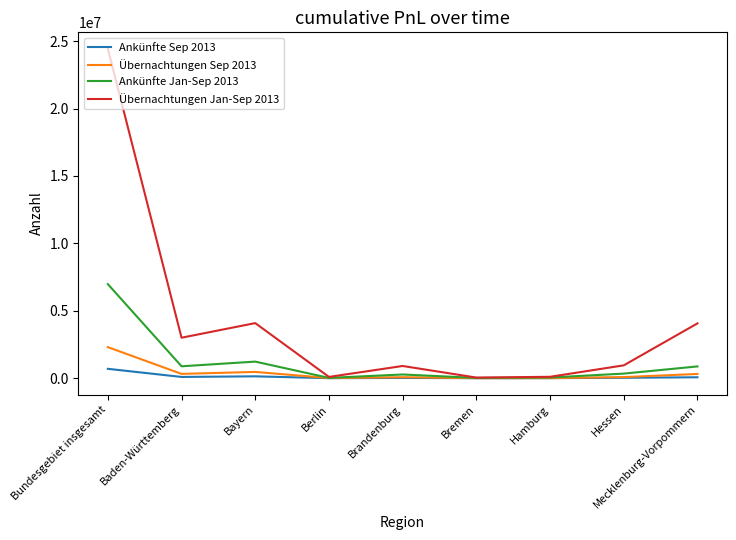

The value of Übernachtungen Jan-Sep 2013 at Baden-Württemberg is 4878485. True or false?

False